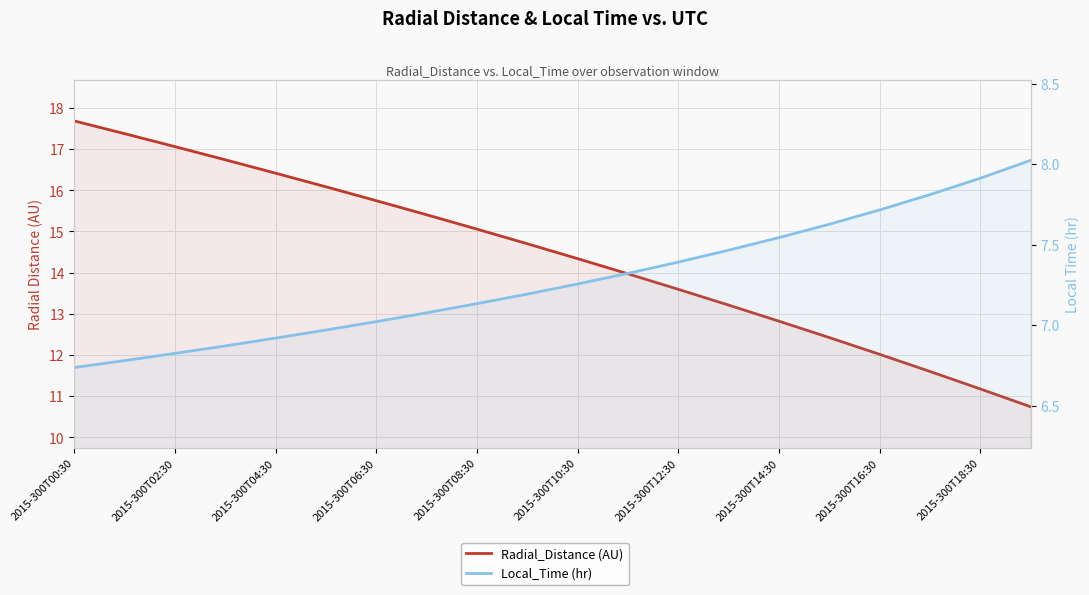

Which series has the largest range (max minus min)?

Radial_Distance (AU)